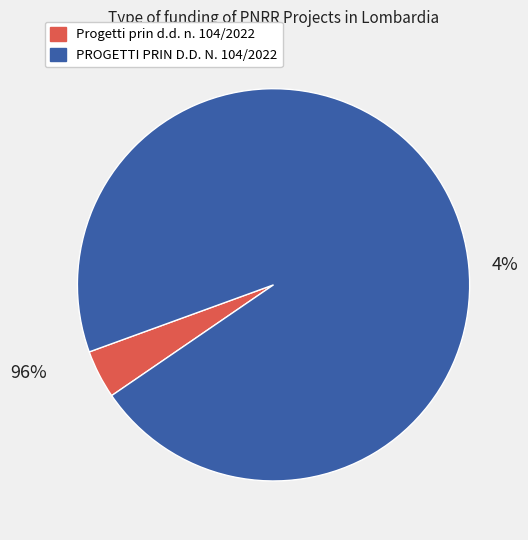

Does 36 represent more than half of the total?

No